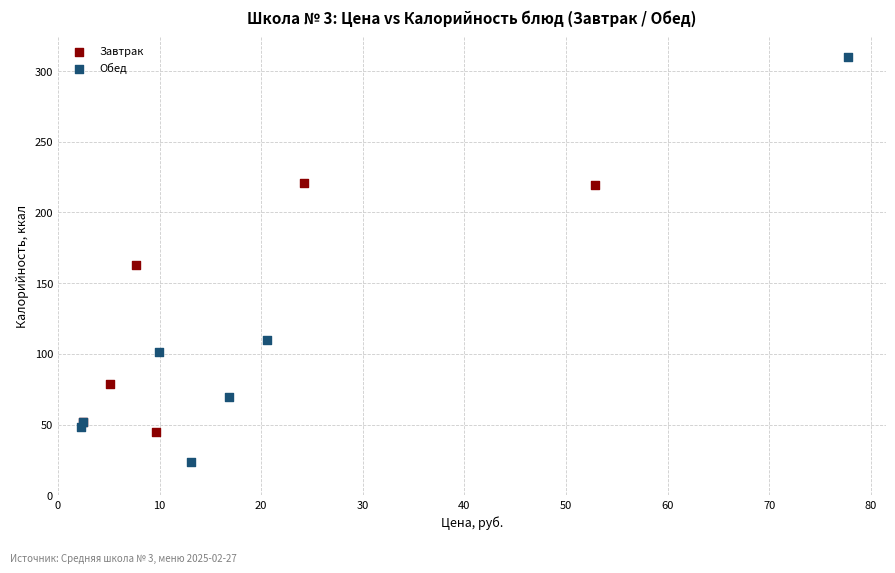

What are all the series names shown in the legend?

Завтрак, Обед